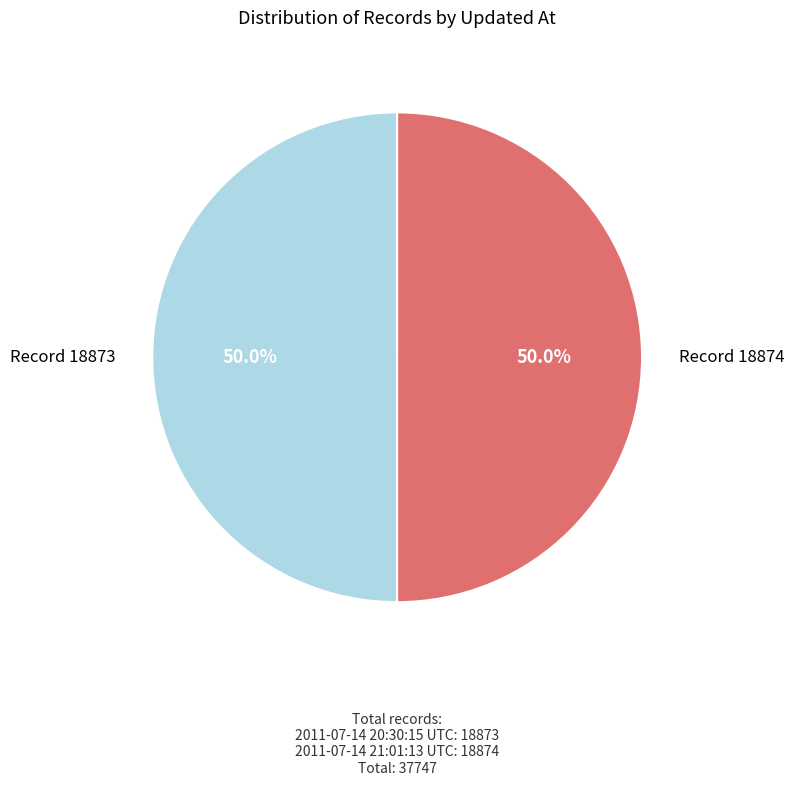

How many slices are in this pie chart?

2